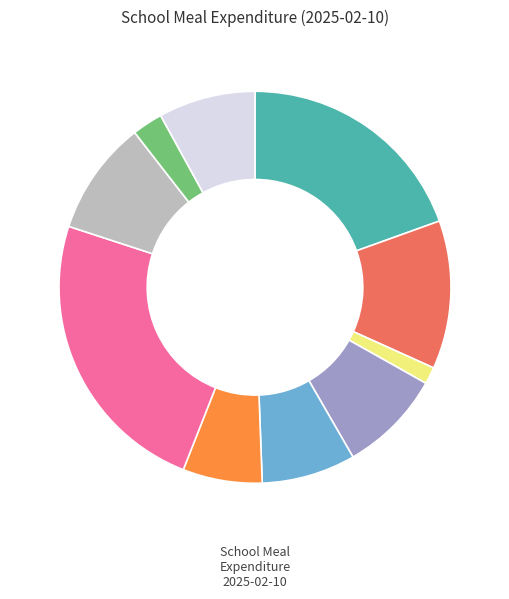

Is there any slice that represents more than half of the pie?

No